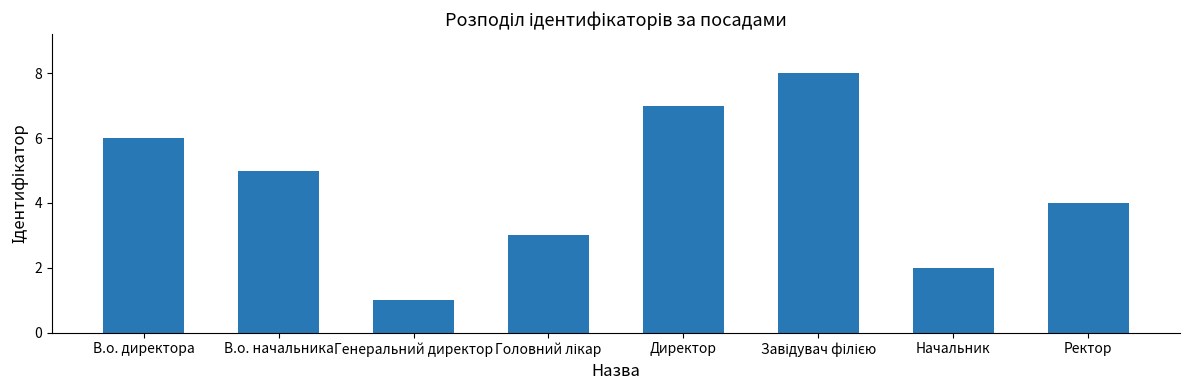

How many data points does each series have?

8